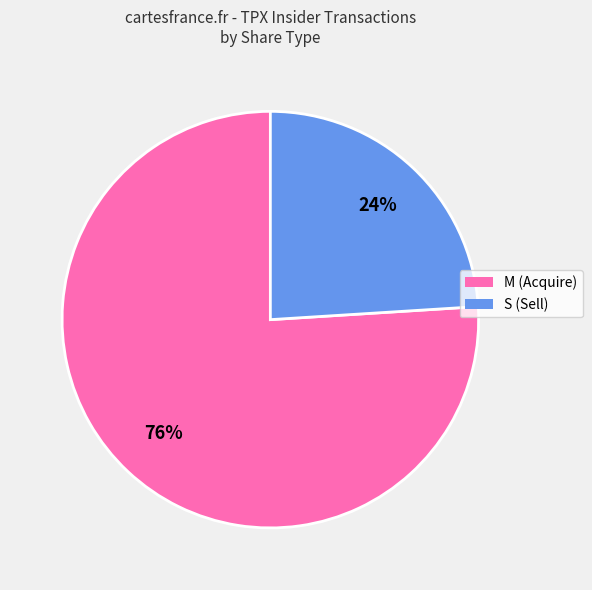

To the nearest percent, what is the difference between the largest and smallest slice percentages?

52%